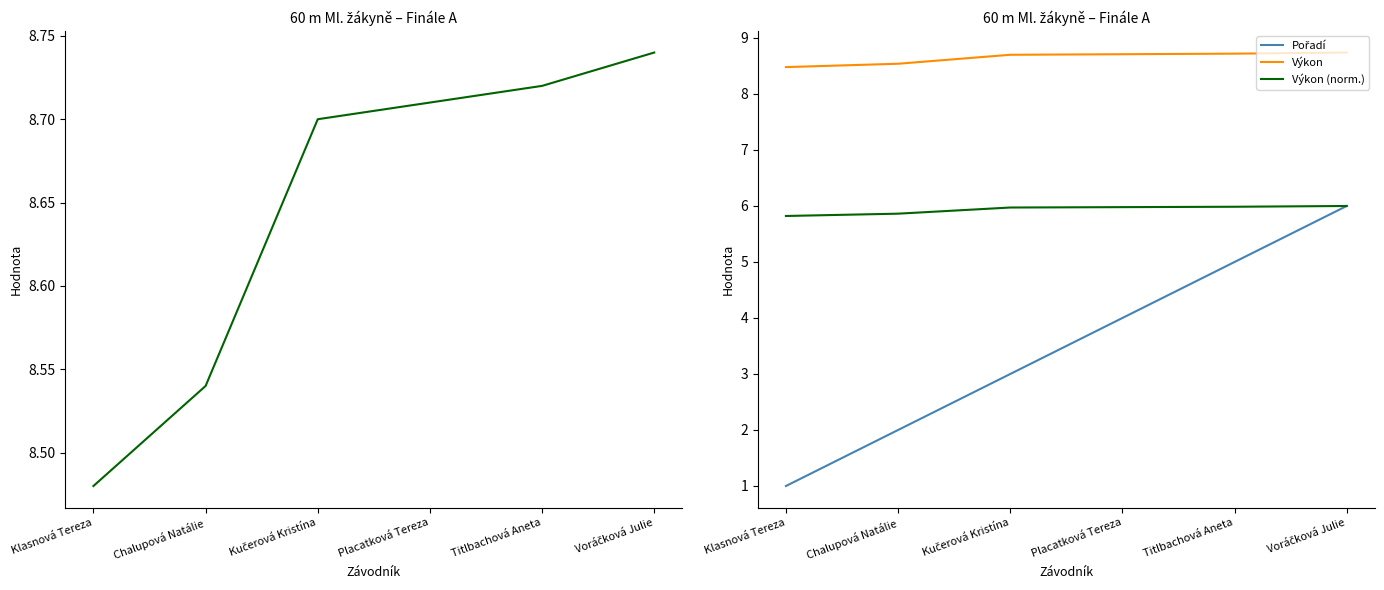

Which series has the widest spread of values?

Pořadí